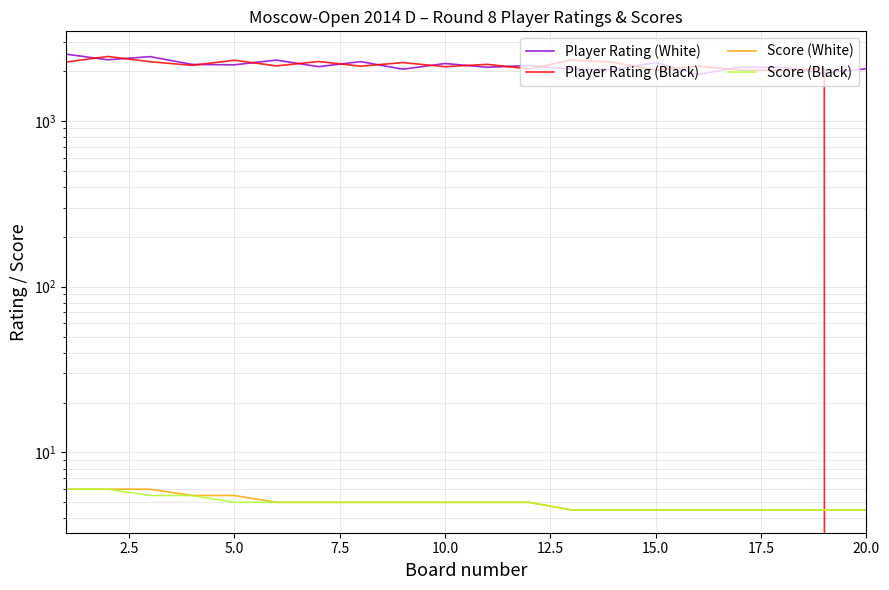

What is the lowest value of the Player Rating (White) series?

1905.0